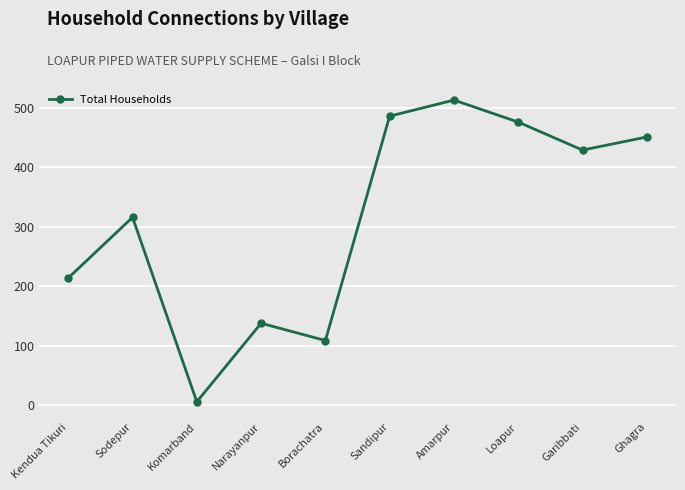

How many series are shown in this chart?

1